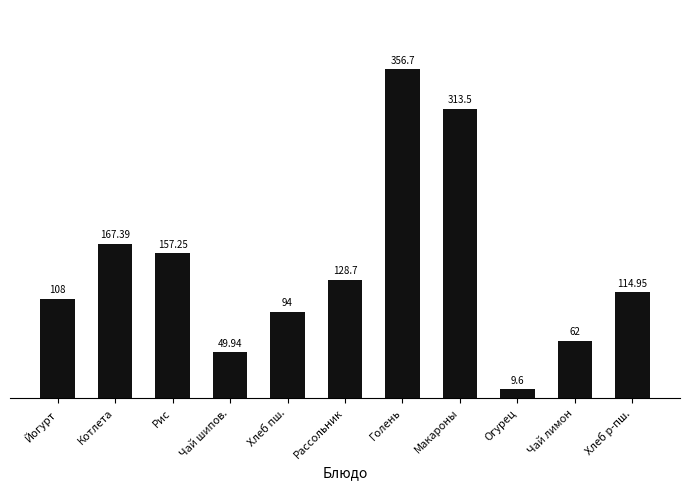

Rank the categories by value from highest to lowest.

Голень, Макароны, Котлета, Рис, Рассольник, Хлеб р-пш., Йогурт, Хлеб пш., Чай лимон, Чай шипов., Огурец